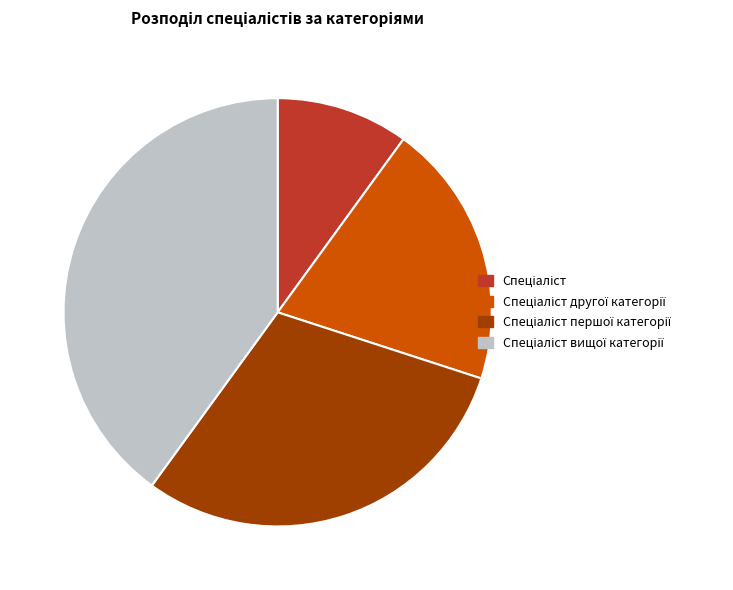

Is there any slice that represents more than half of the pie?

No